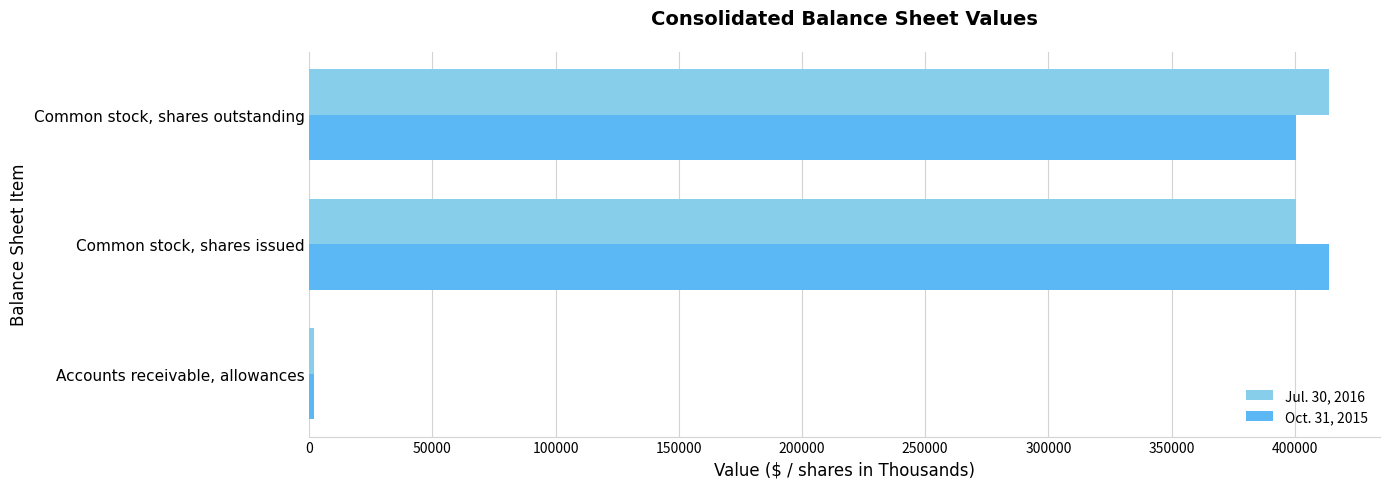

What is the sum of all Jul. 30, 2016 values?

816338